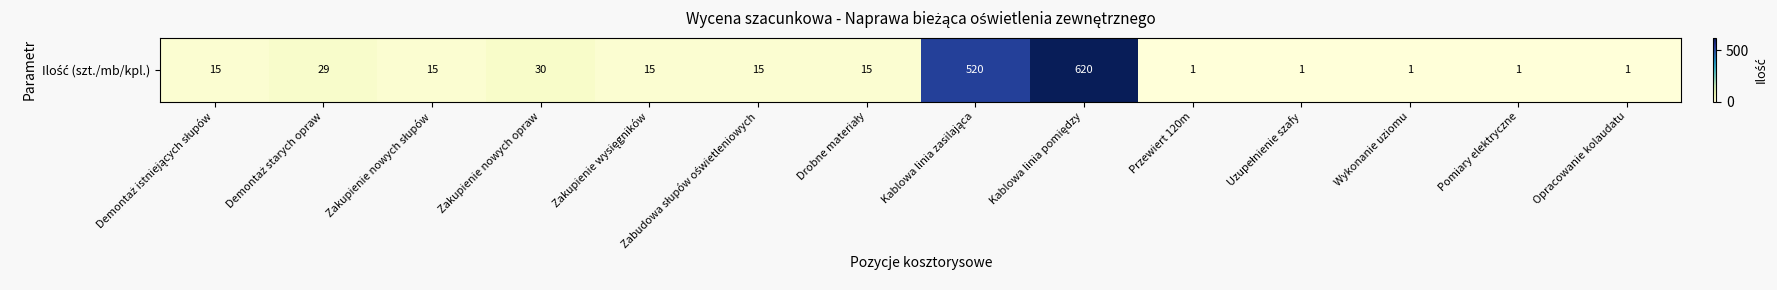

Is it true that the value at Wykonanie uziomu is 0?

False